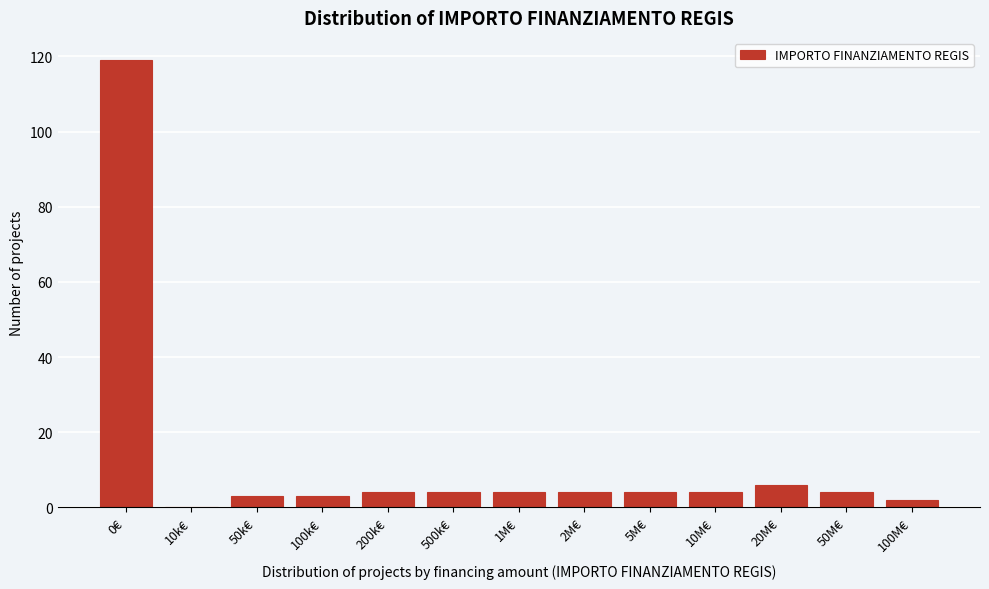

Reading right to left, transcribe all the data shown in this chart.

100M€=2	50M€=4	20M€=6	10M€=4	5M€=4	2M€=4	1M€=4	500k€=4	200k€=4	100k€=3	50k€=3	10k€=0	0€=119